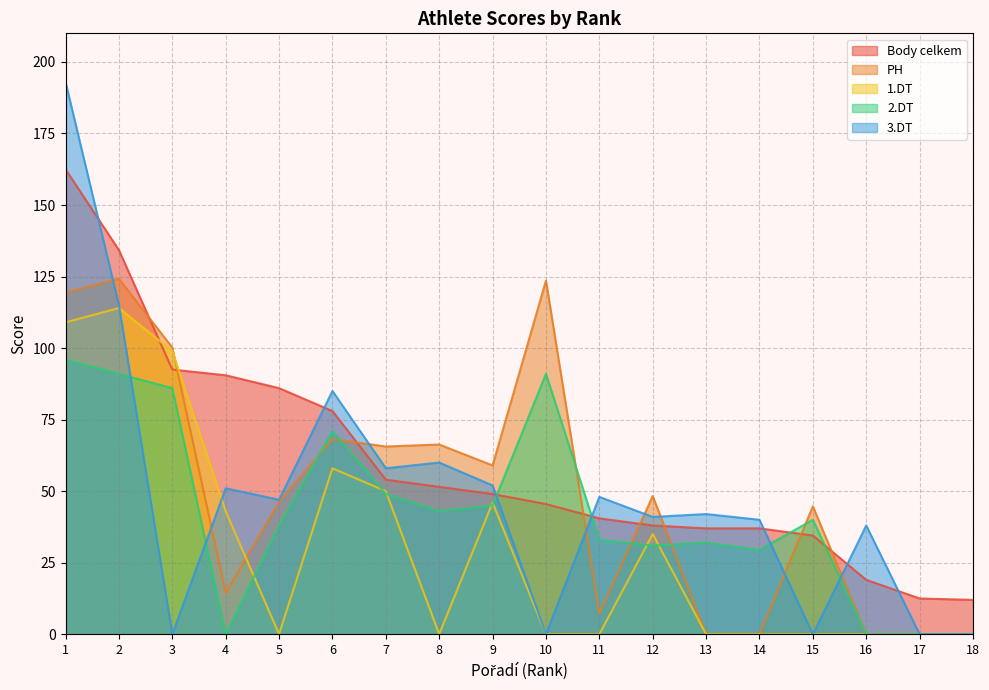

How many interior local valleys does the 2.DT series have?

4